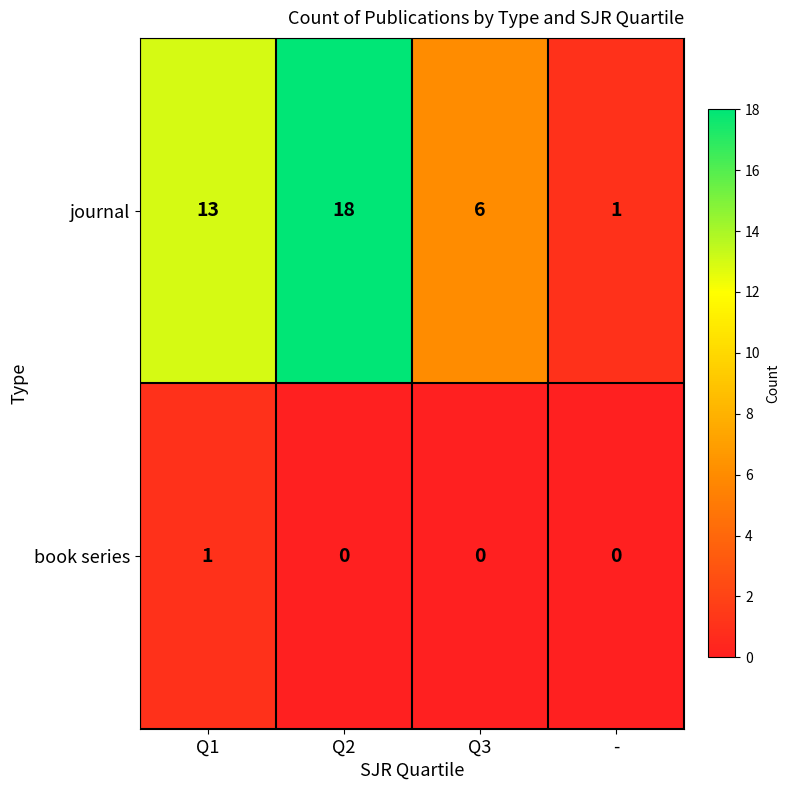

Count the number of data series in this chart.

2